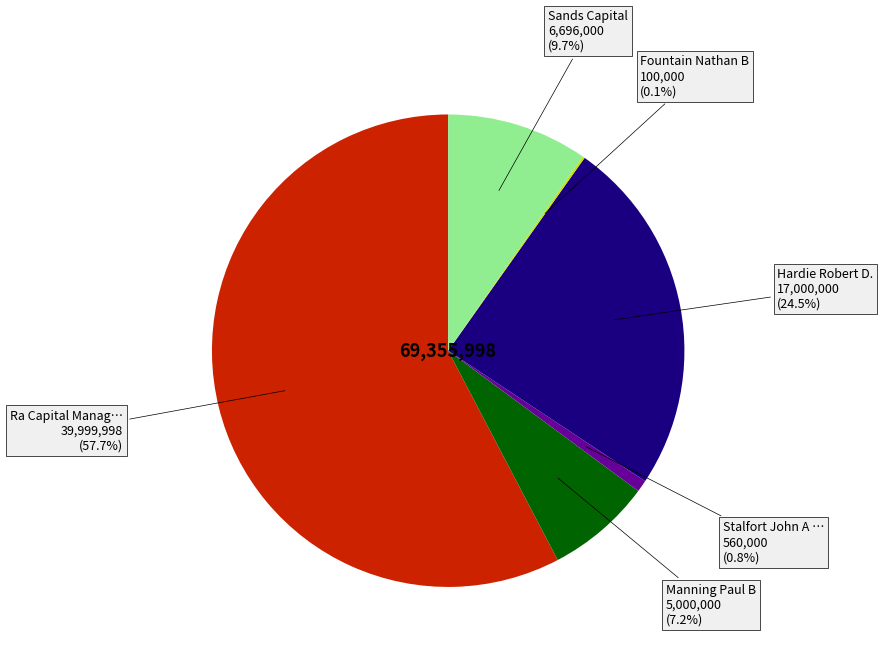

Does any single category account for the majority?

Yes